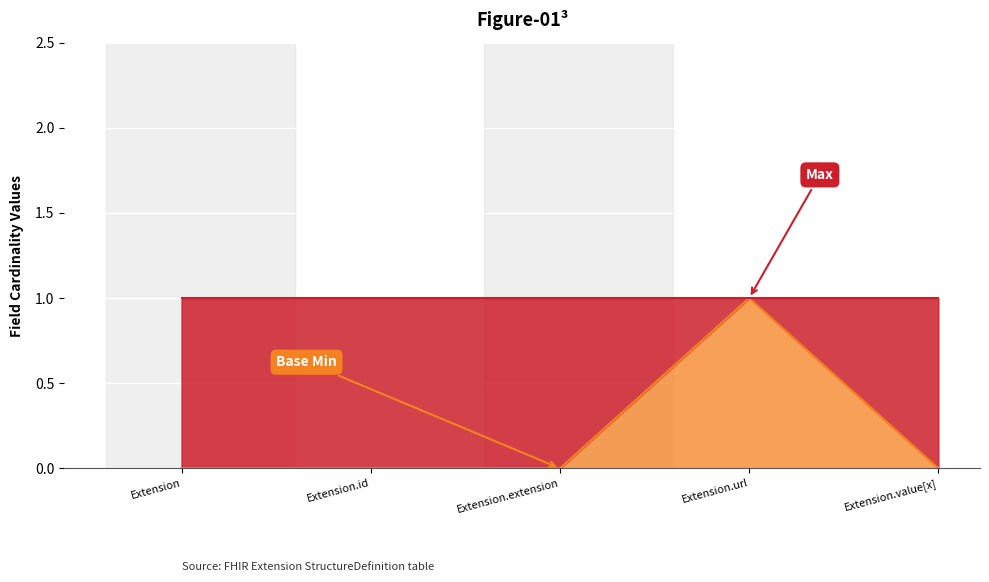

Count the number of values greater than 0.

1